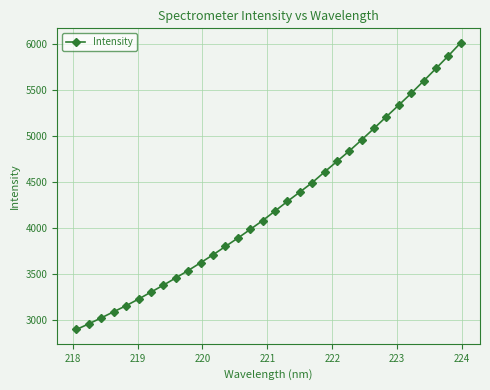

What is the smallest value displayed?

2892.4